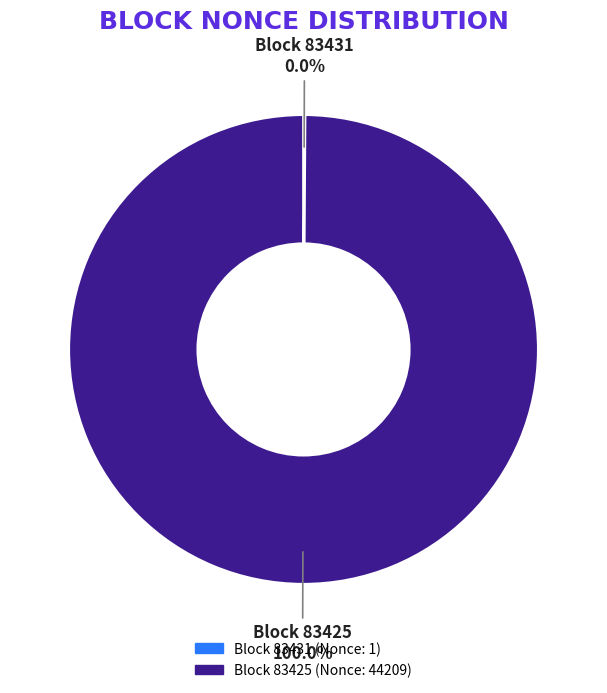

Which slice is the smallest?

83431